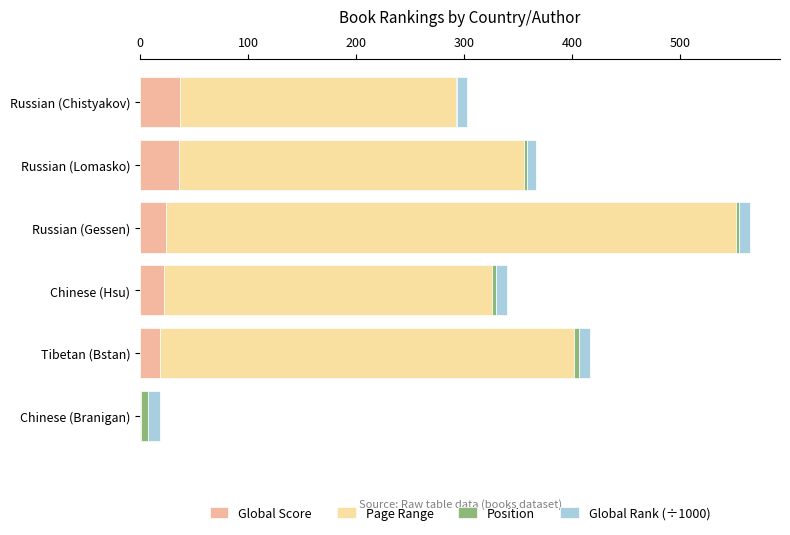

How many data points does each series have?

6